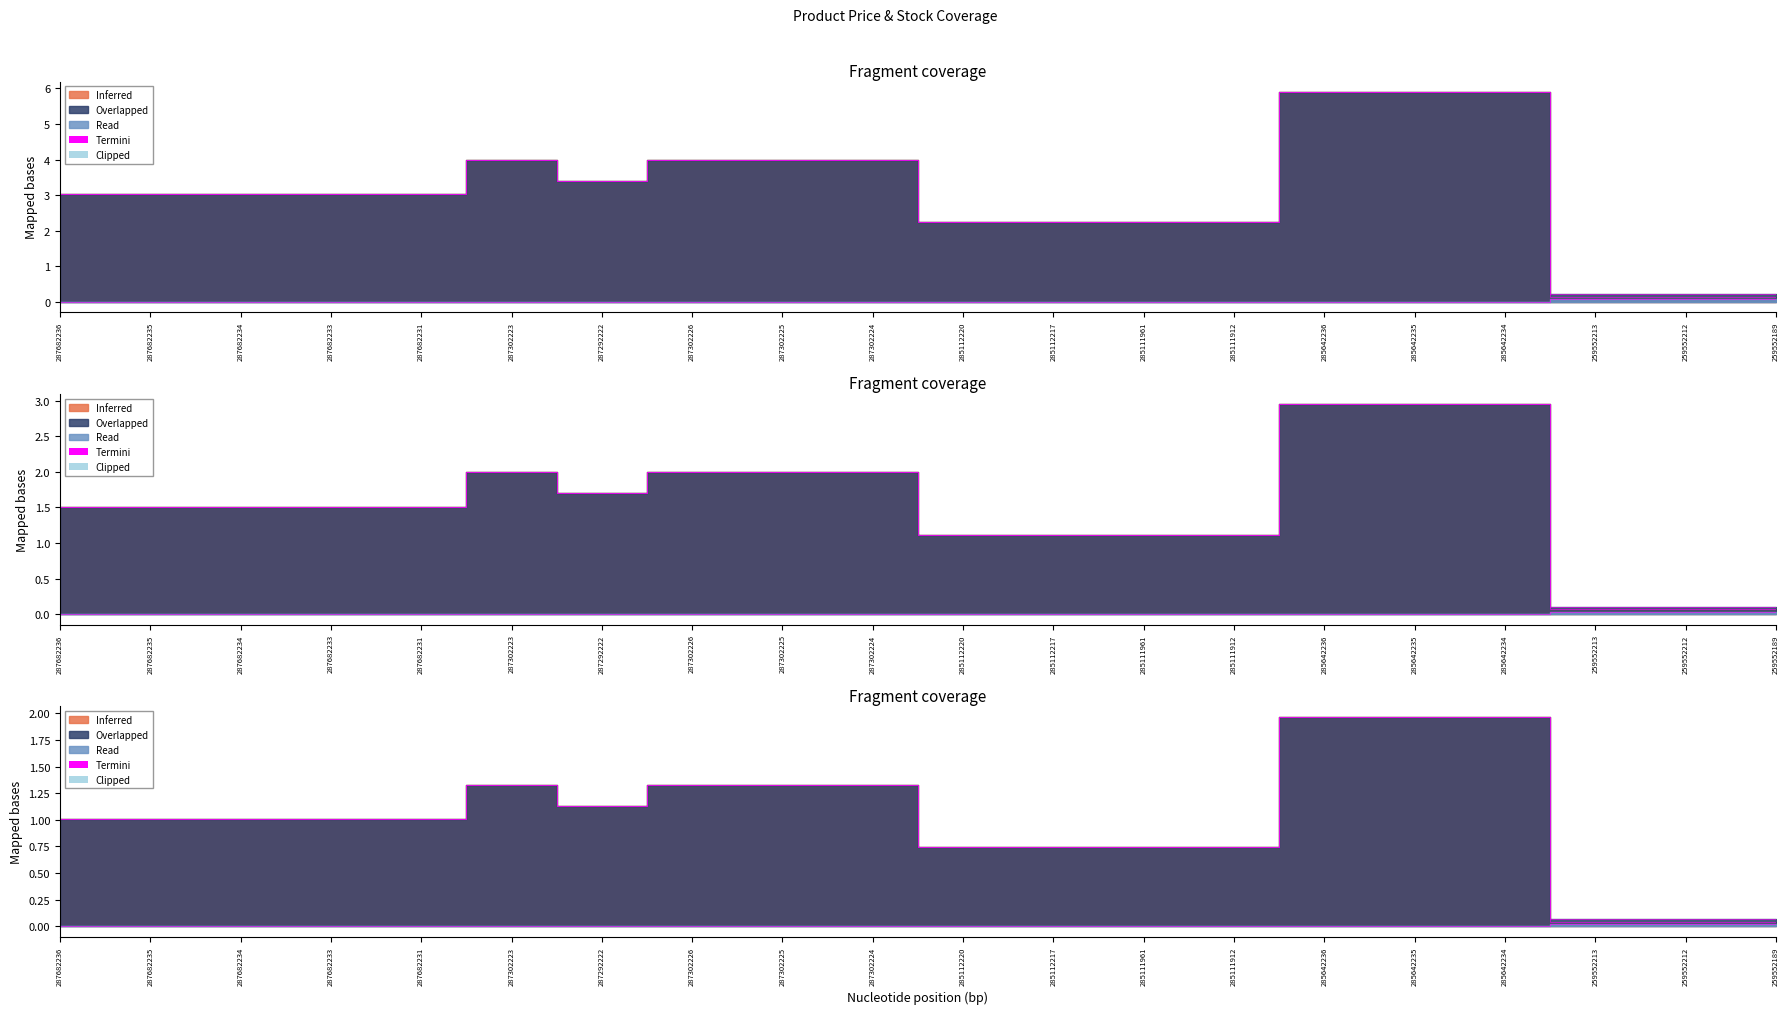

Does the chart display data point markers on the line(s)?

No